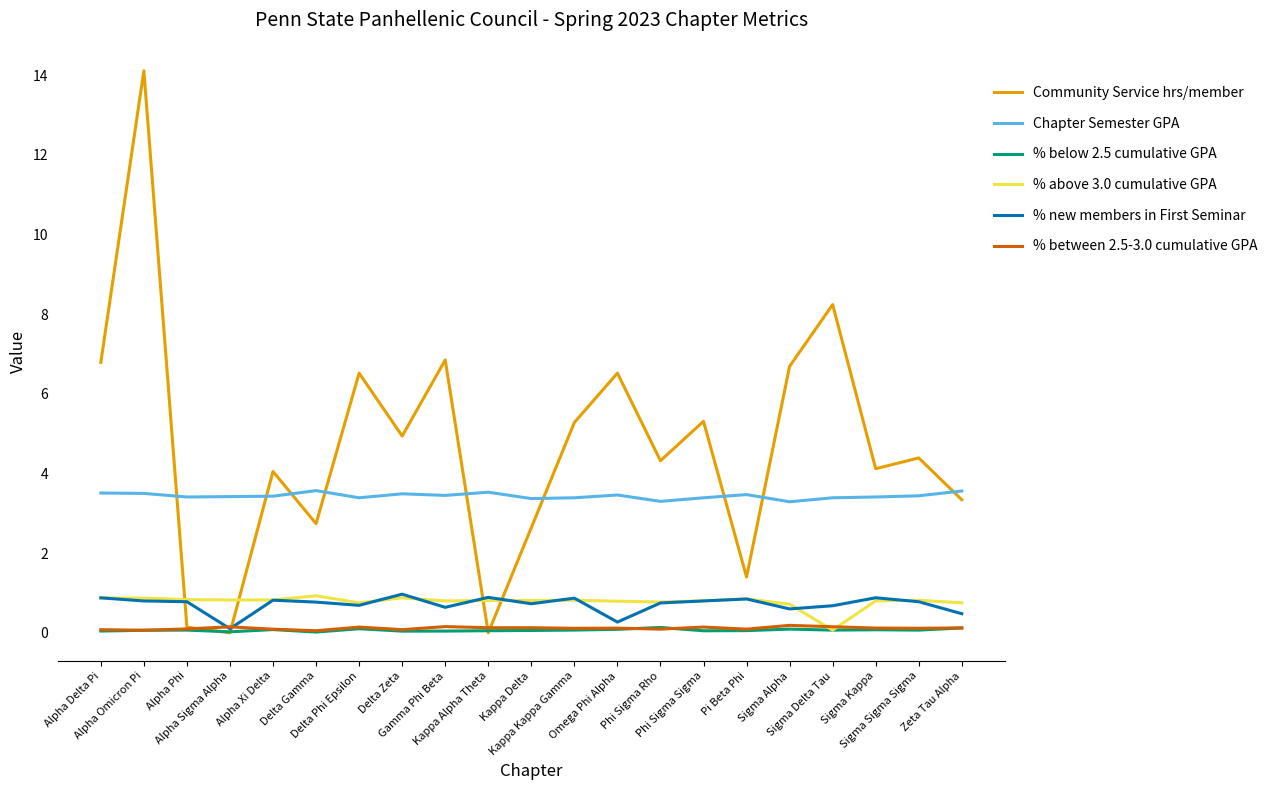

What is the total value across all series at Alpha Sigma Alpha?

4.5